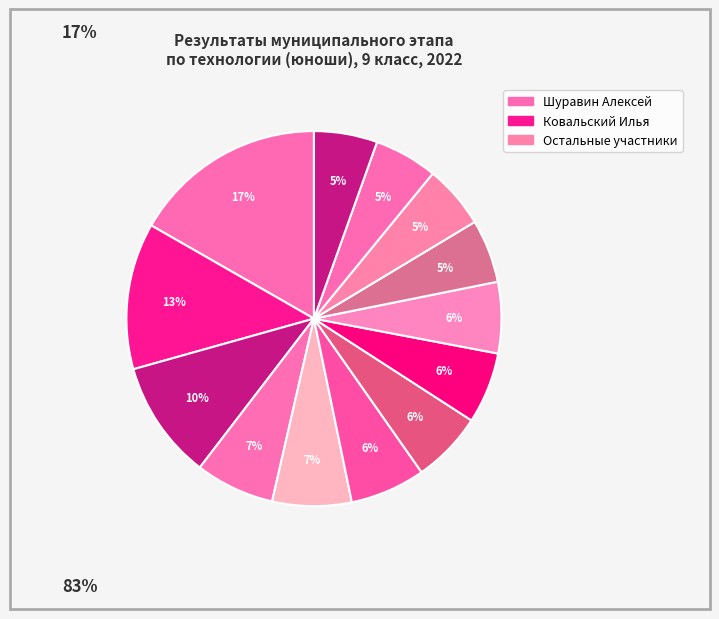

Which slice is the largest?

Шуравин Алексей